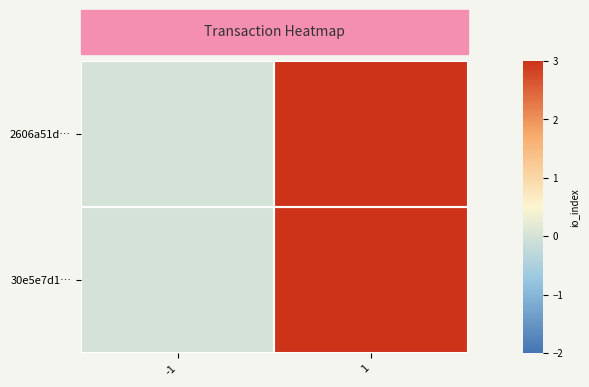

How many data points does each series have?

2